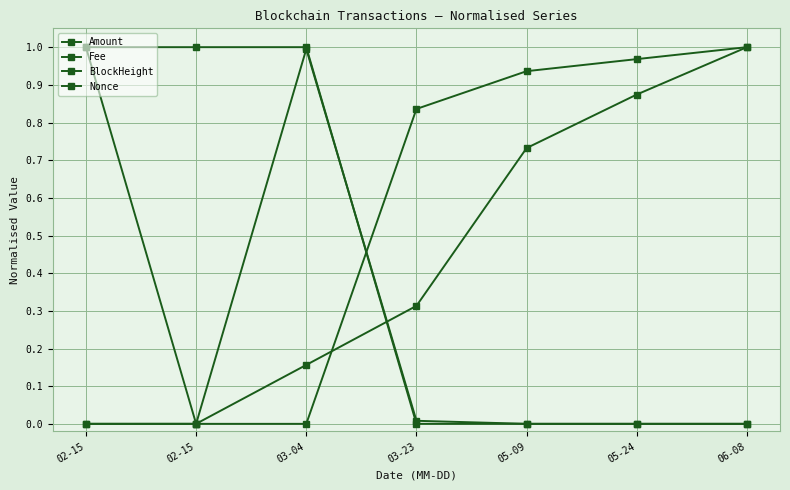

Does the chart have visible grid lines?

Yes